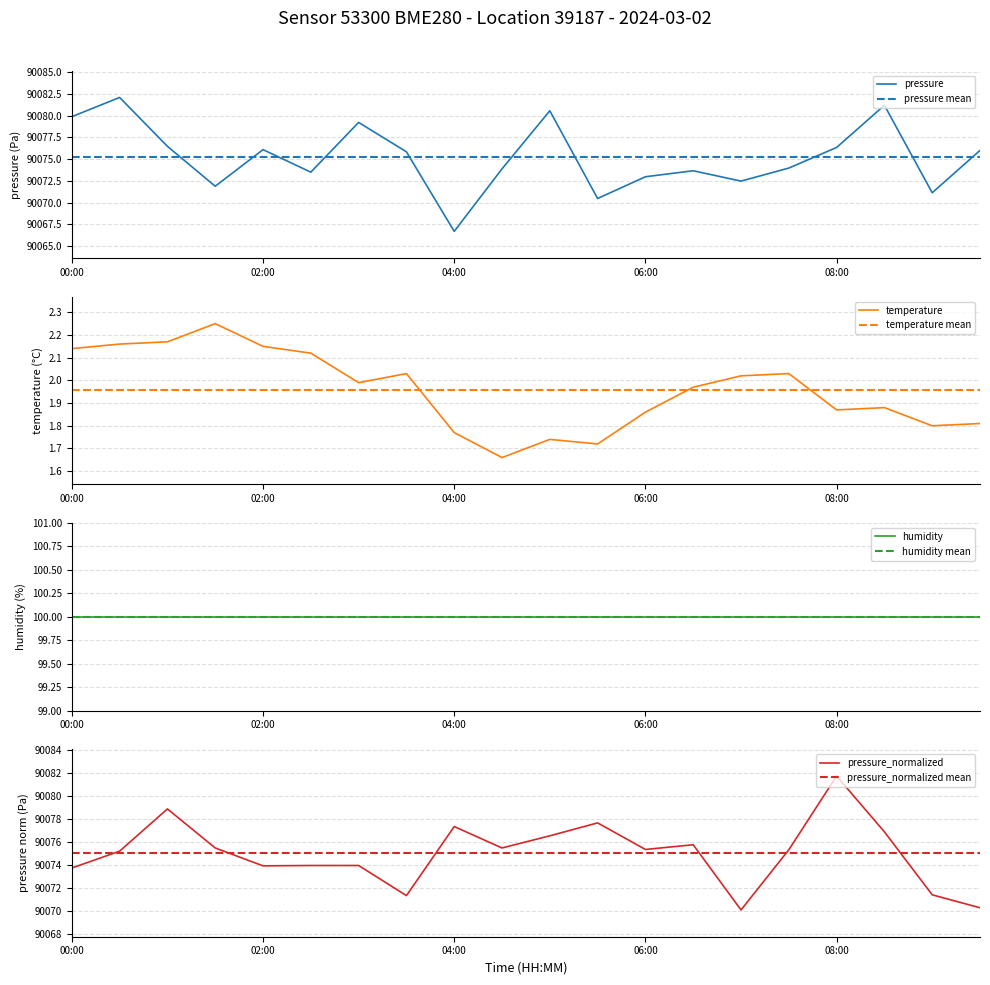

True or false: temperature and pressure cross at least once.

False